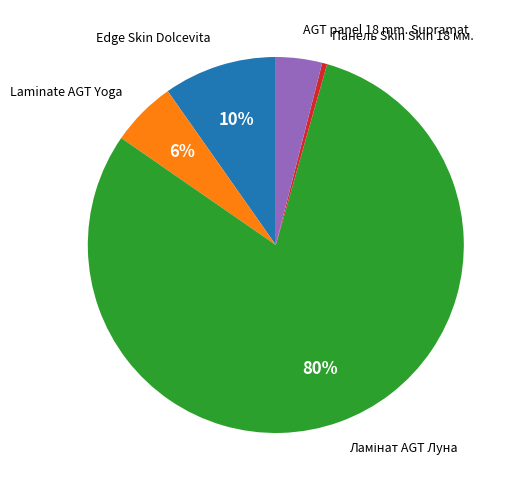

Which category has the smallest portion of the pie?

Панель Skin Skin 18 мм.